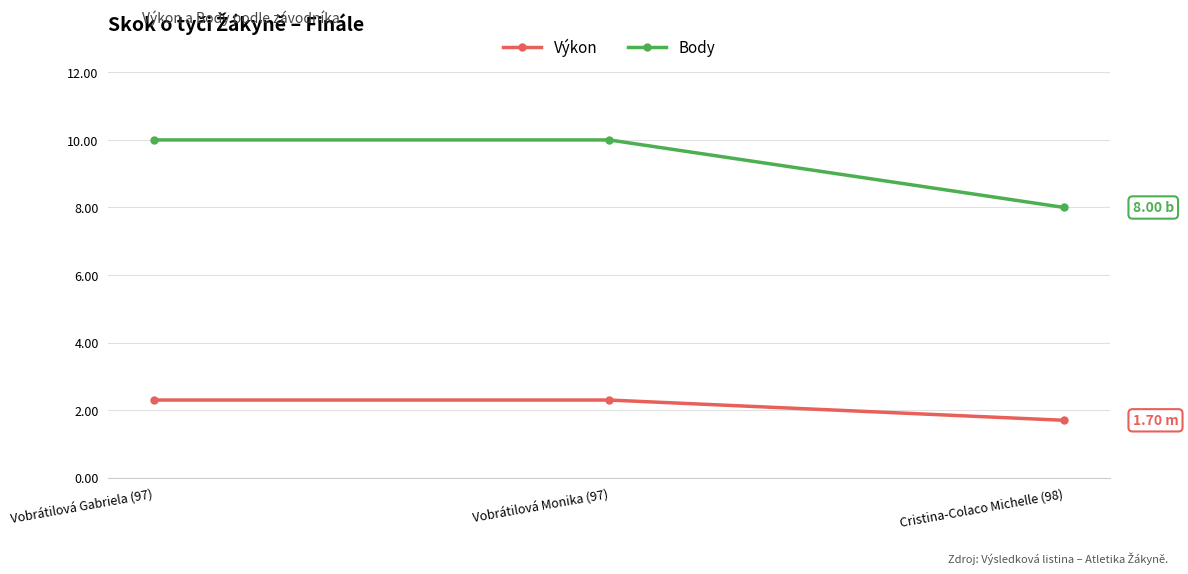

What is the total value across all series at Vobrátilová Monika (97)?

12.3